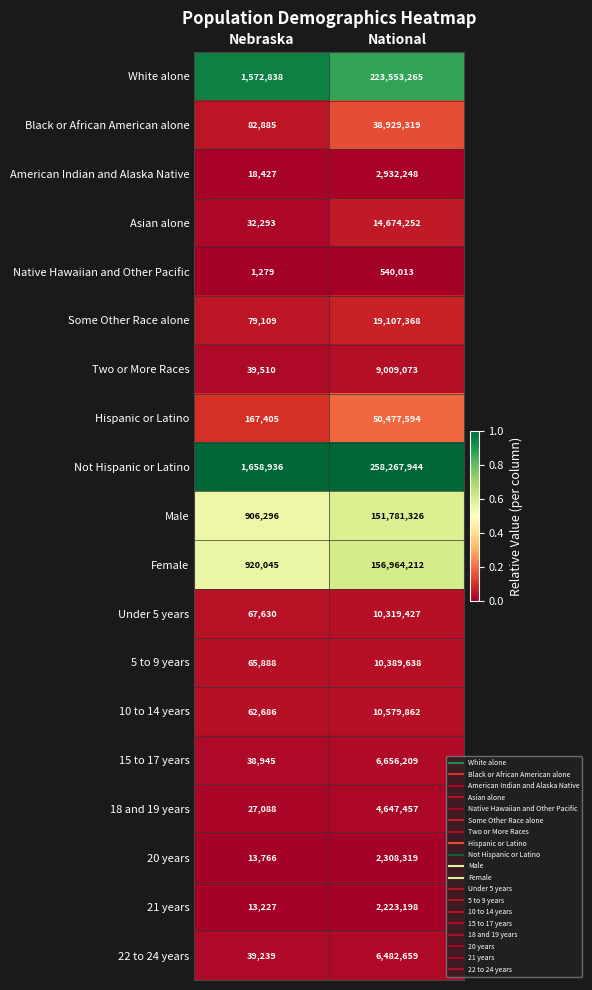

Between Nebraska and National, which series saw the biggest shift?

Not Hispanic or Latino